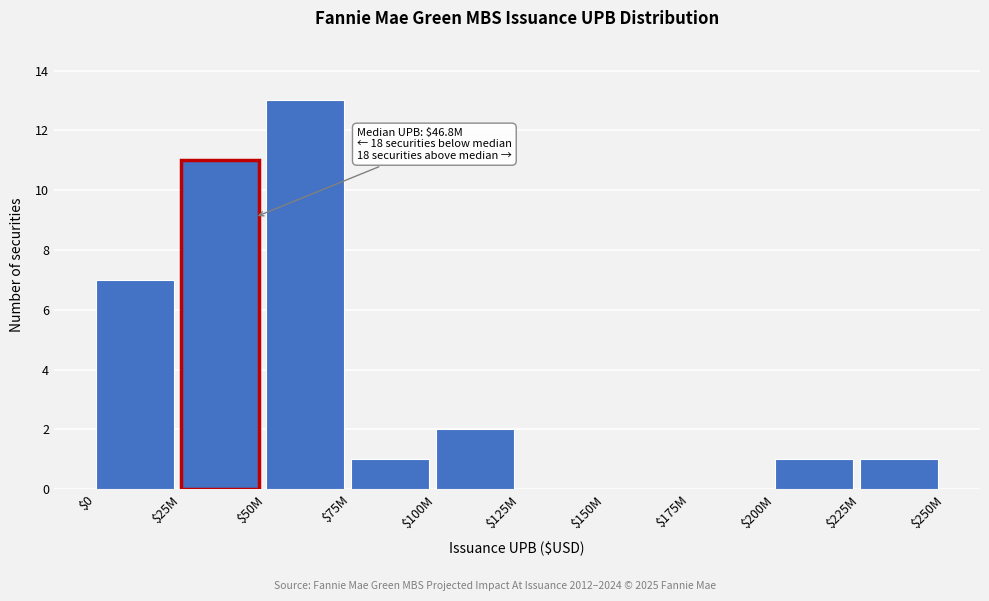

Which category has the highest value across all series?

$50M